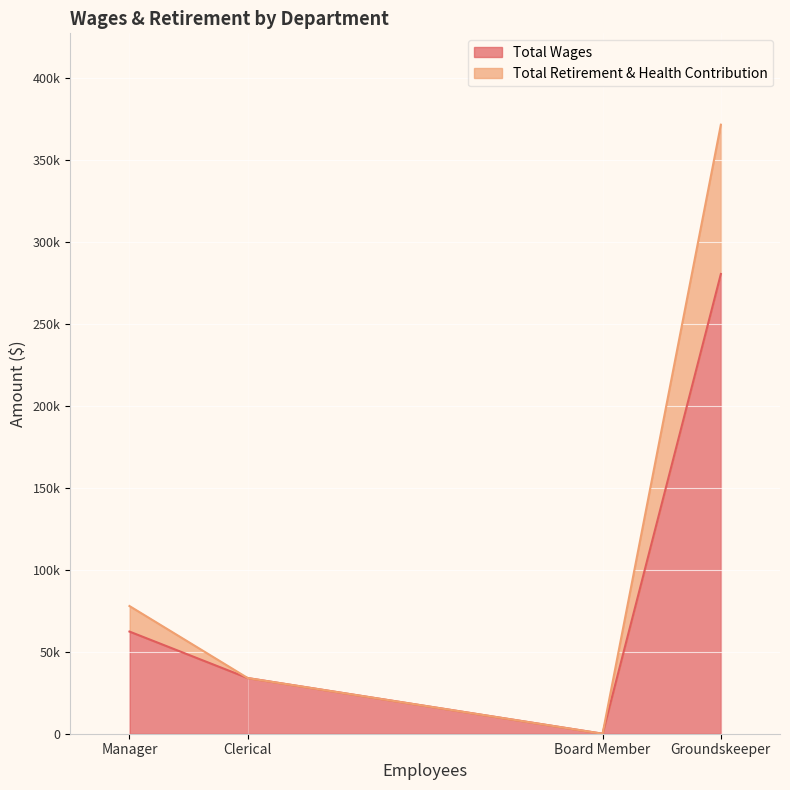

List the series in order of their overall mean, highest first.

Total Wages, Total Retirement & Health Contribution